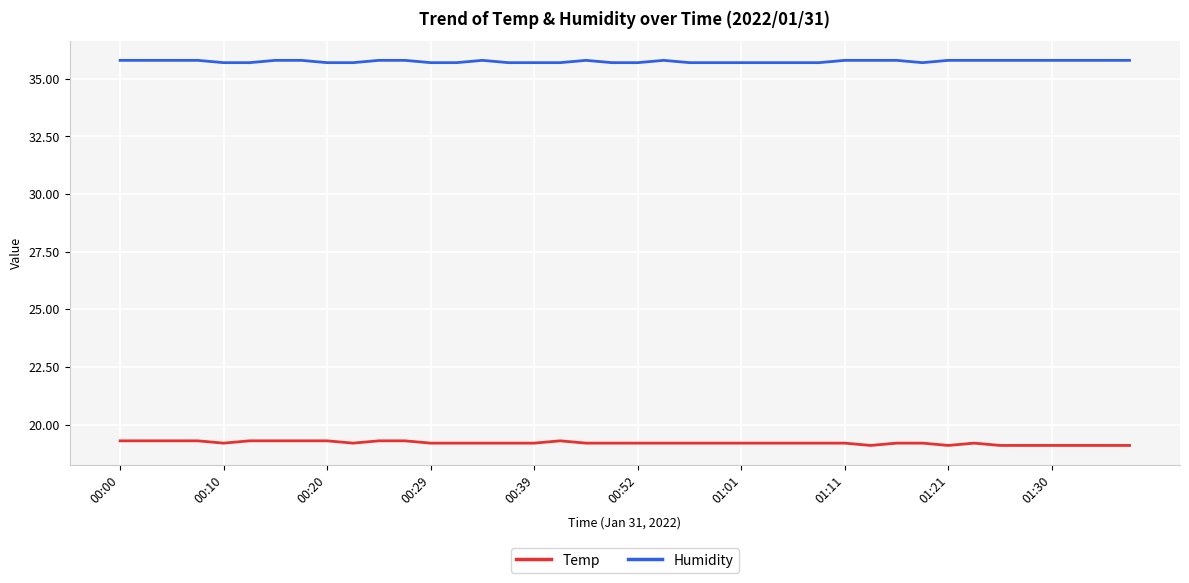

Rank the series by their average value, from highest to lowest.

Humidity, Temp